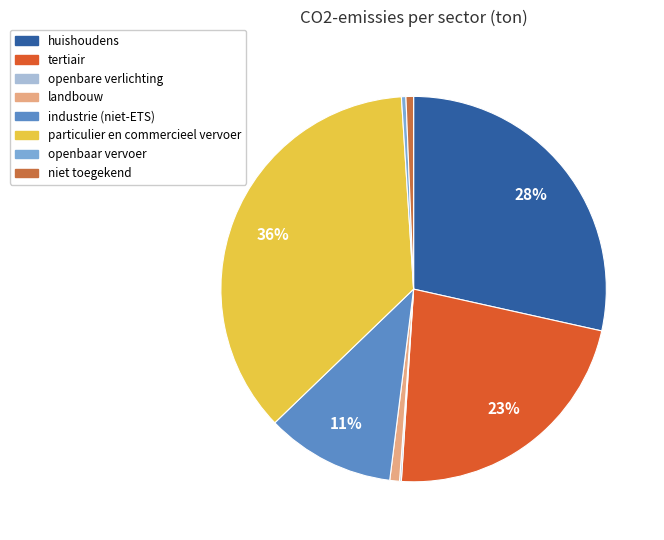

Is it true that landbouw is 1% of the pie?

True